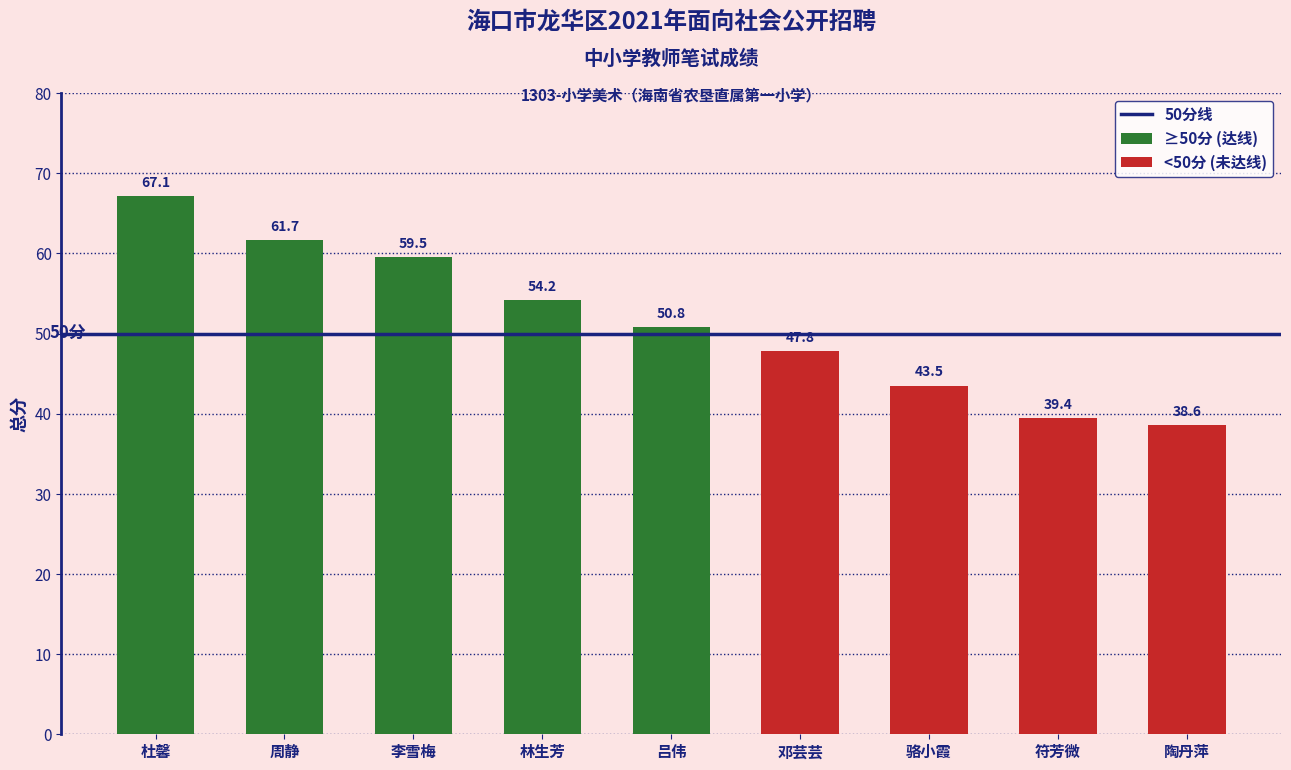

Reading left to right, what are all the values shown in this chart?

67.1	61.7	59.5	54.2	50.8	47.8	43.5	39.4	38.6